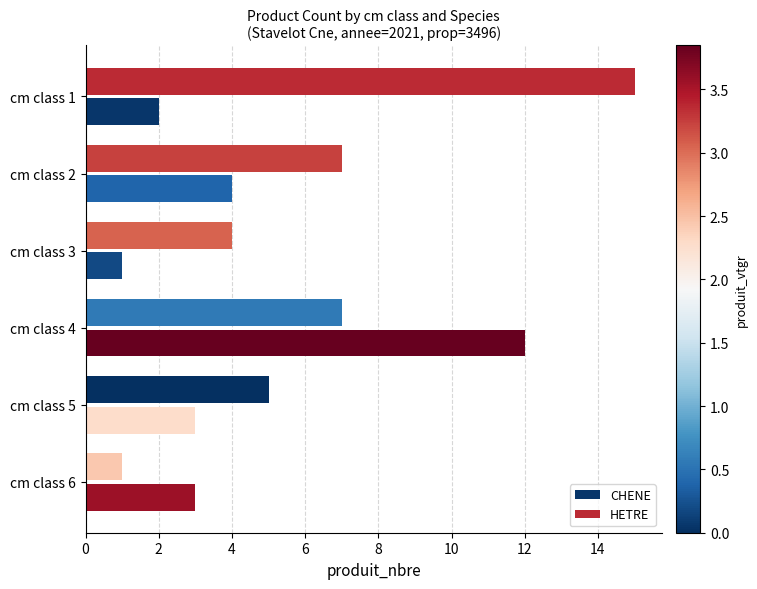

Which series has the largest range (max minus min)?

HETRE